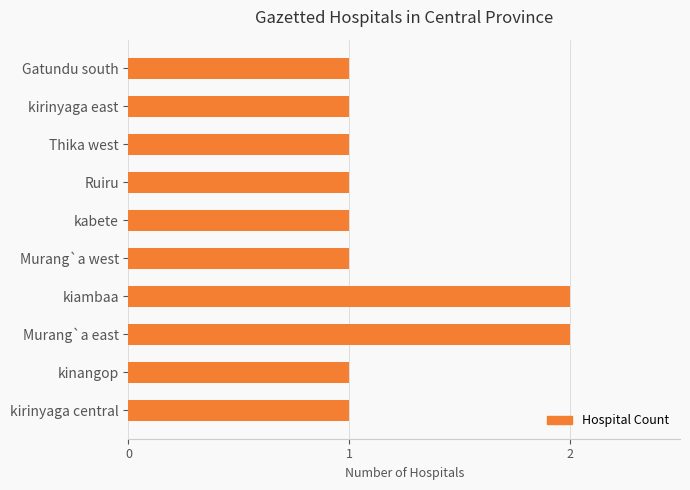

Reading top to bottom, transcribe all the data shown in this chart.

Gatundu south=1	kirinyaga east=1	Thika west=1	Ruiru=1	kabete=1	Murang`a west=1	kiambaa=2	Murang`a east=2	kinangop=1	kirinyaga central=1